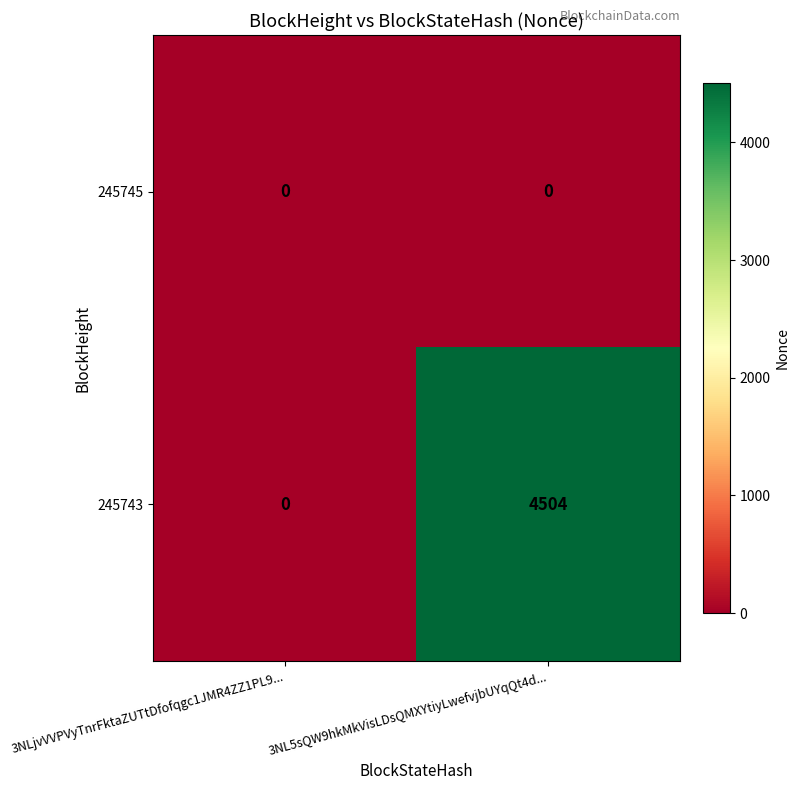

Reading left to right, transcribe all the data shown in this chart.

245745: 3NLjvVVPVyTnrFktaZUTtDfofqgc1JMR4ZZ1PL9...=0	3NL5sQW9hkMkVisLDsQMXYtiyLwefvjbUYqQt4d...=0
245743: 3NLjvVVPVyTnrFktaZUTtDfofqgc1JMR4ZZ1PL9...=0	3NL5sQW9hkMkVisLDsQMXYtiyLwefvjbUYqQt4d...=4504